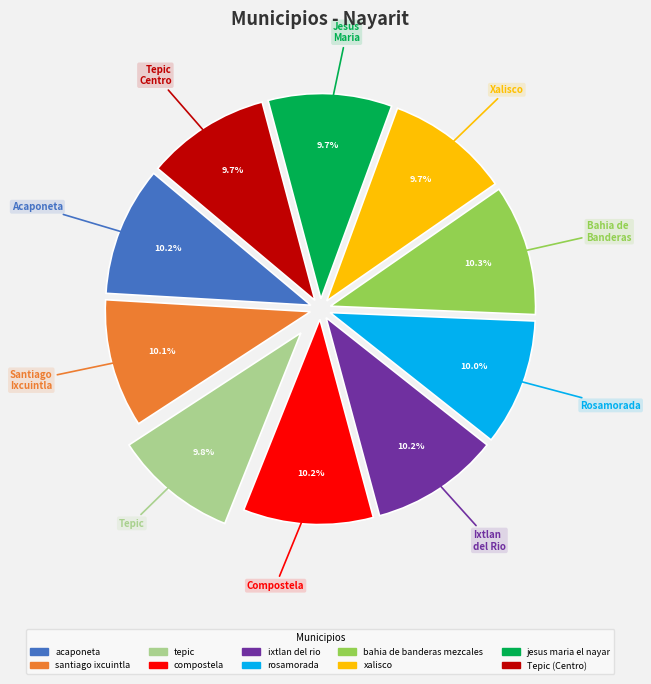

Is there a majority slice in this chart?

No